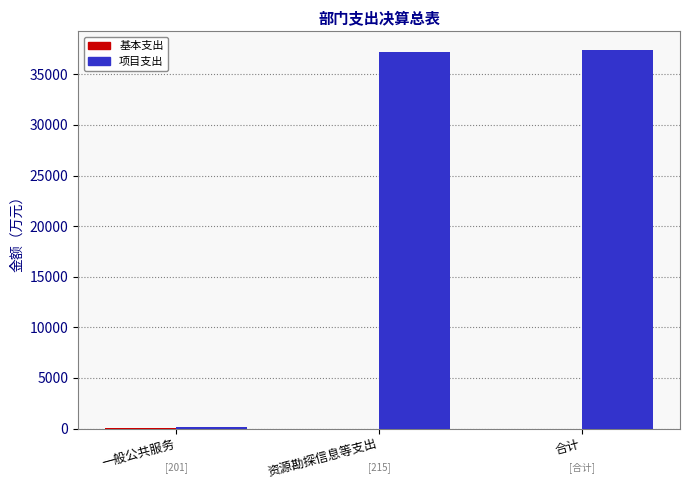

How many distinct data groups are displayed?

2